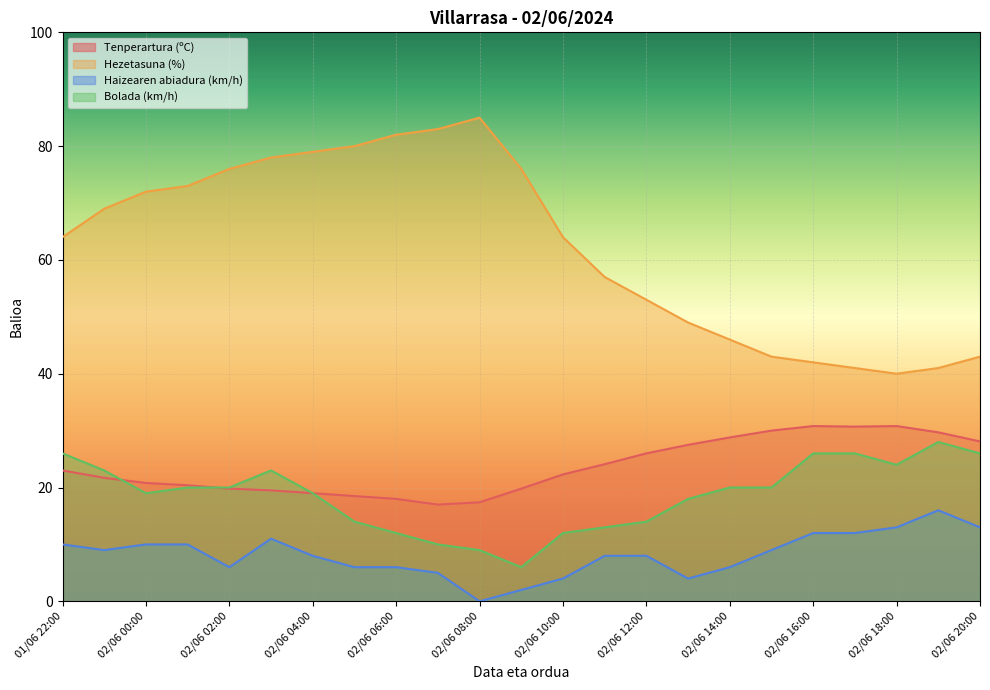

What is the sum of all Bolada (km/h) values?

428.0